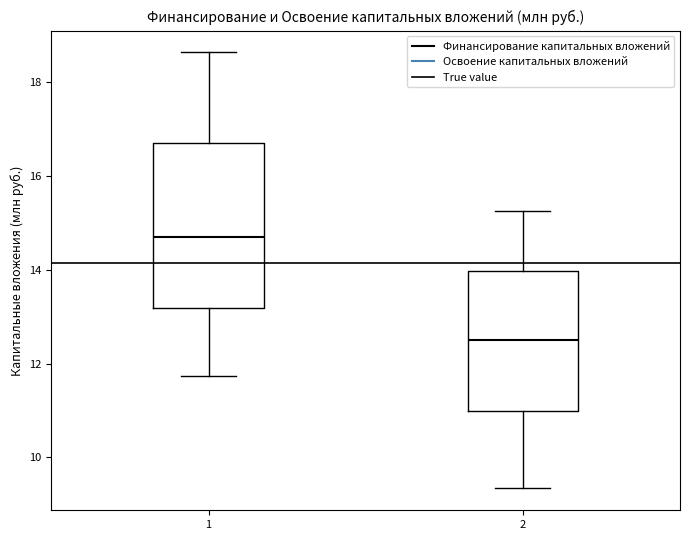

Comparing the boxes themselves (not the whiskers), which one is the tallest?

1